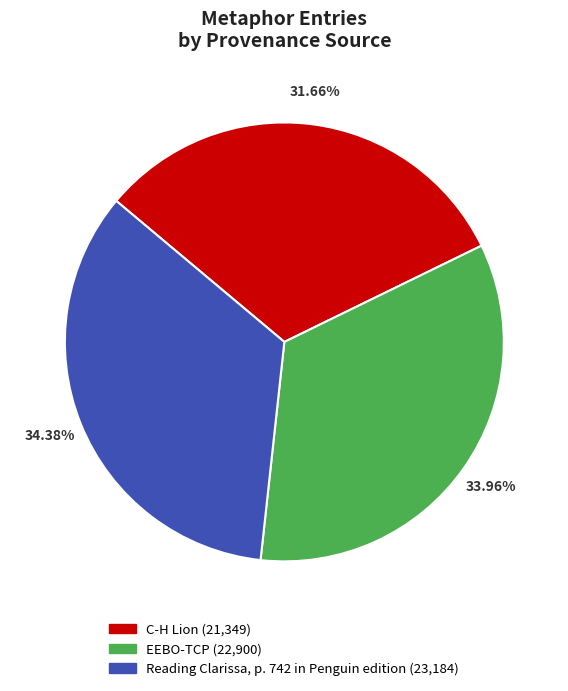

What is the ratio of the value at EEBO-TCP to the value at C-H Lion?

1.1